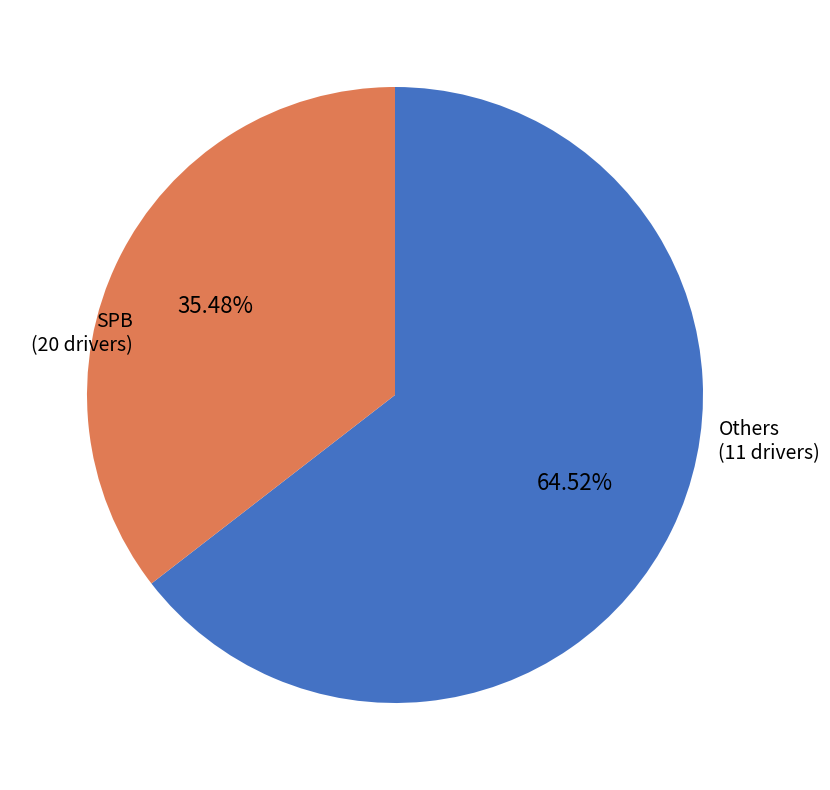

Is there any slice that represents more than half of the pie?

Yes